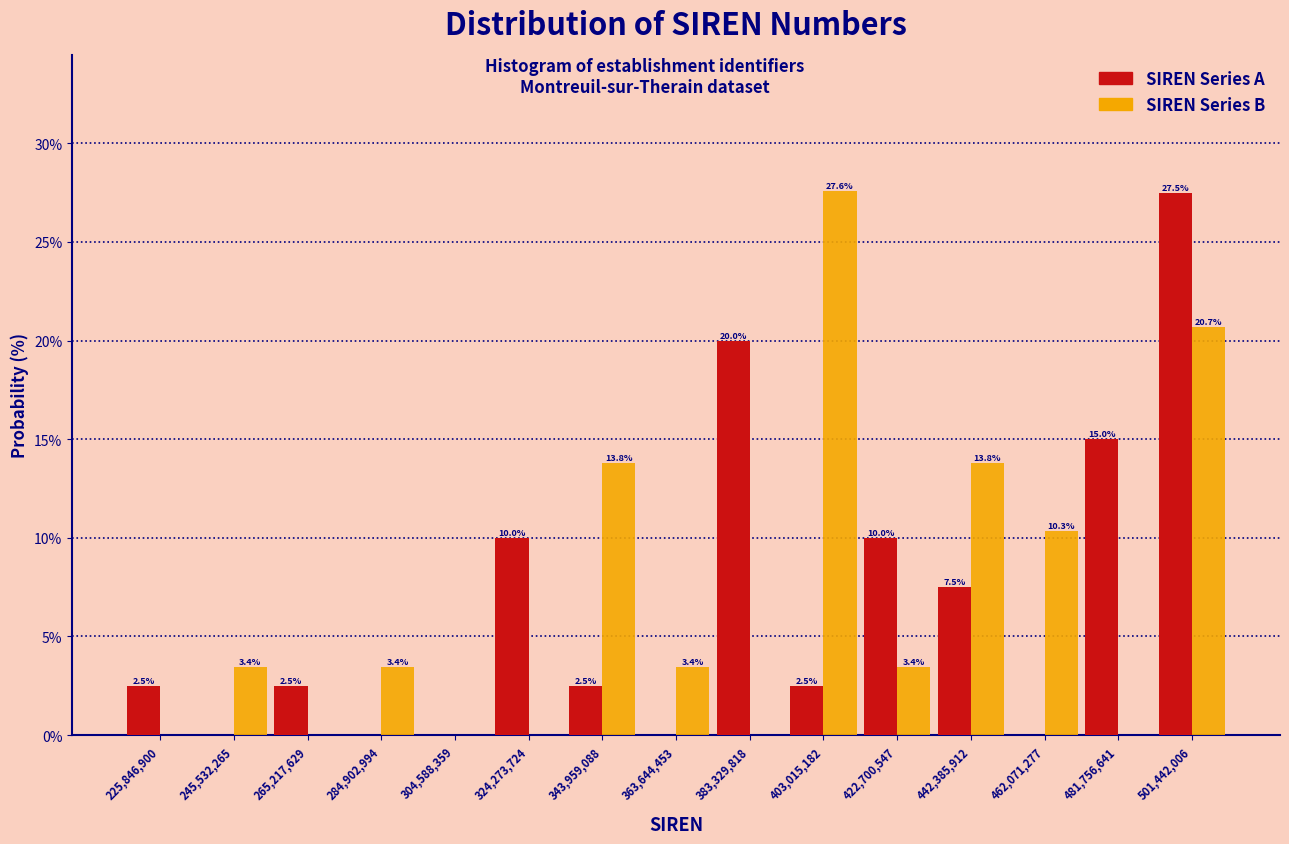

In the SIREN Series B series, which range on the x-axis has the tallest bar?

394000000 to 412000000